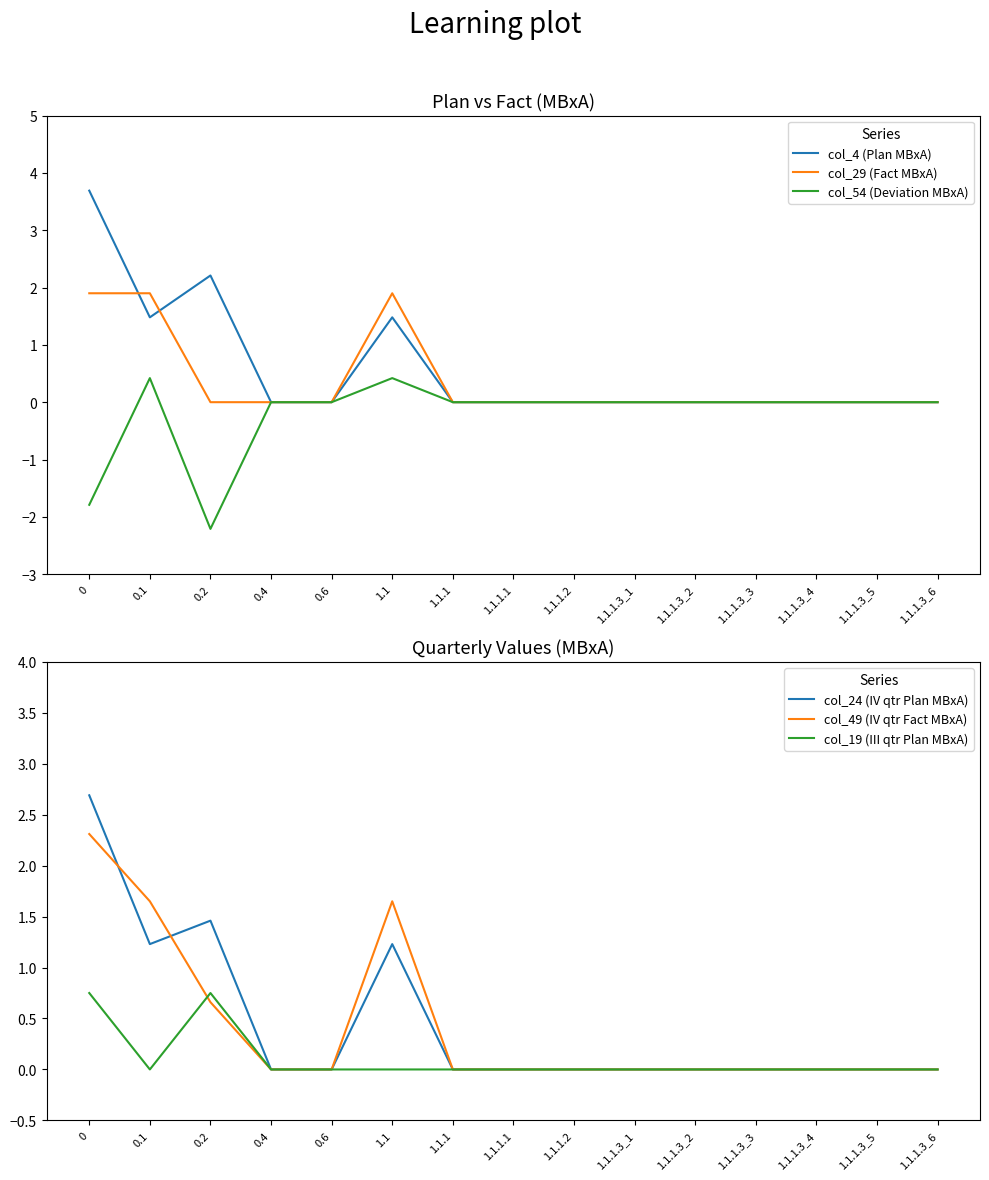

How many times do col_49 (IV qtr Fact МВхА) and col_29 (Fact МВхА) cross each other?

2